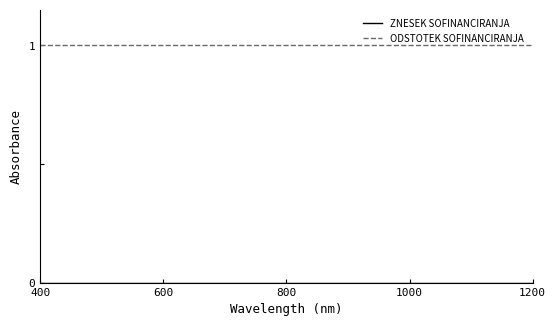

Which series has the largest total across all categories?

ODSTOTEK SOFINANCIRANJA